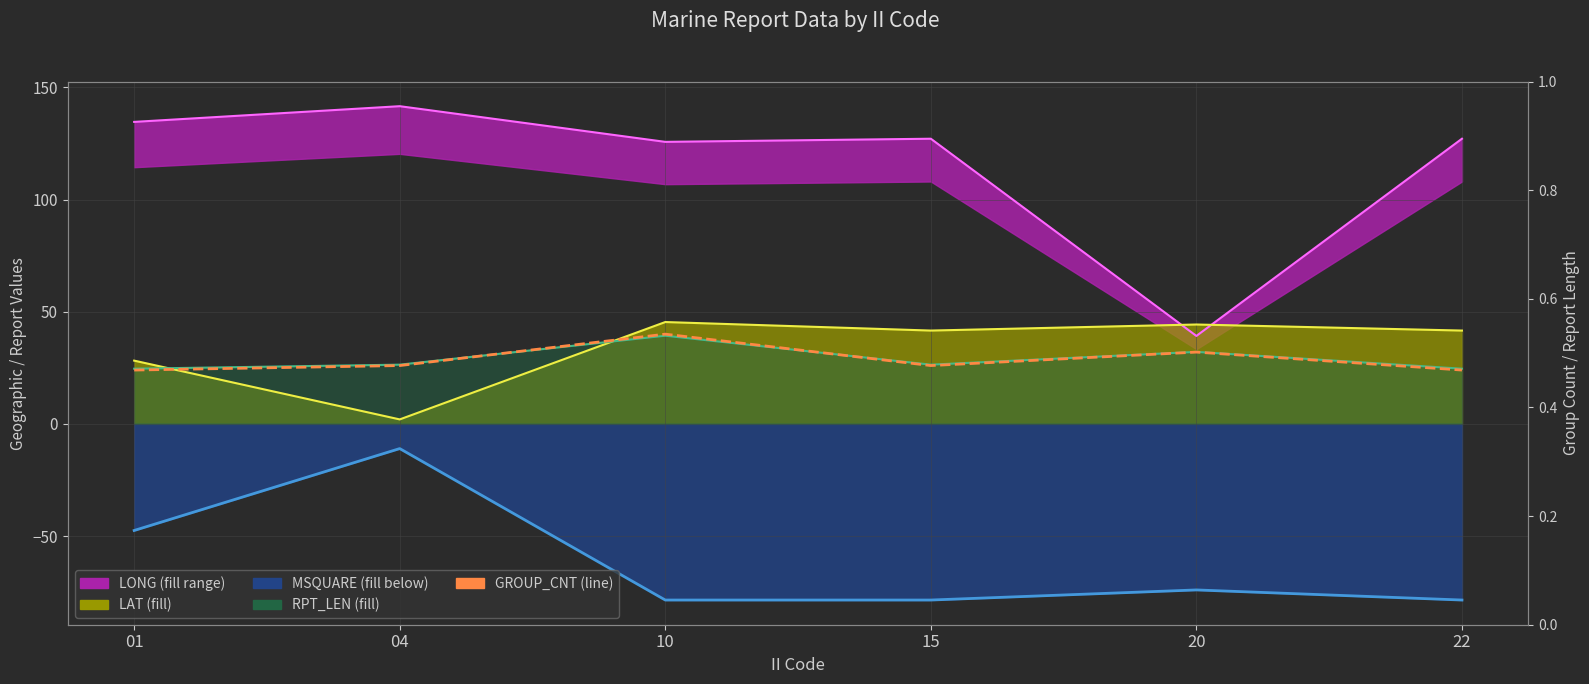

At which category does the data reach its first local peak?

10